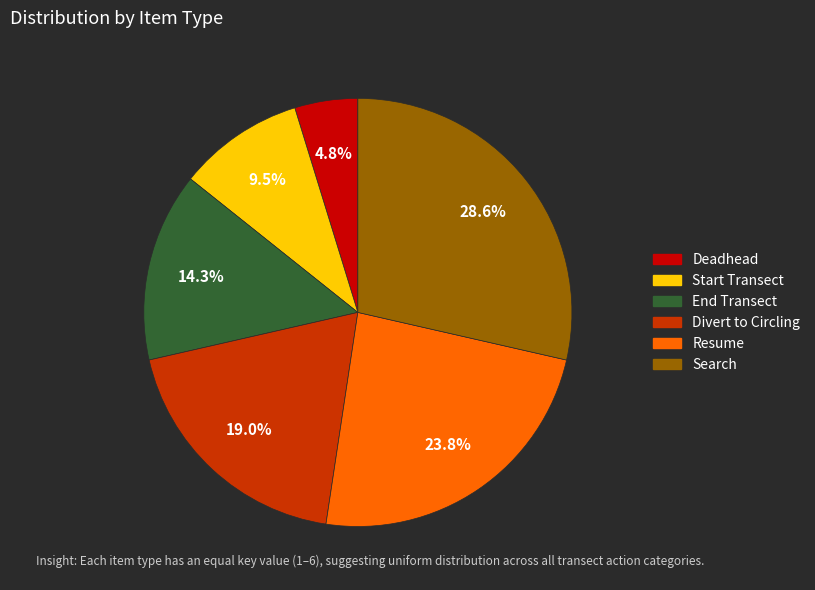

To the nearest percent, what is the combined percentage of End Transect and Divert to Circling?

33%